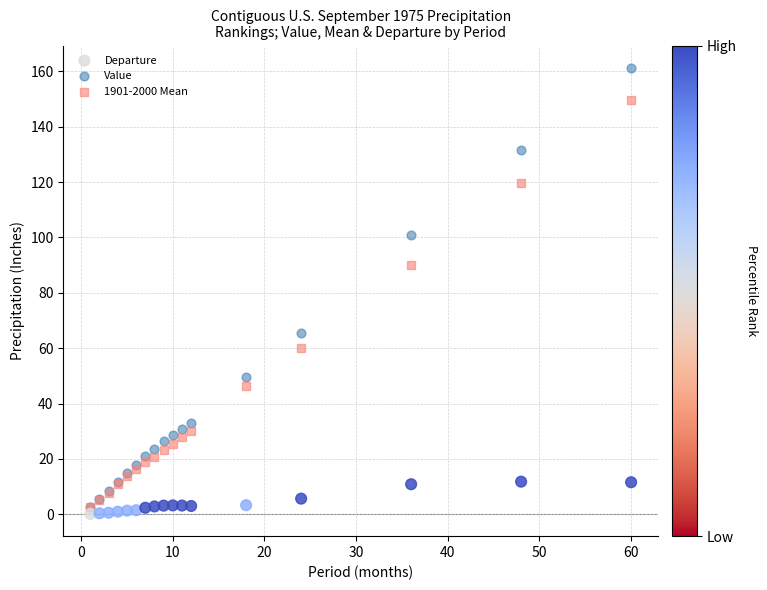

What are all the series names shown in the legend?

Departure, Value, 1901-2000 Mean